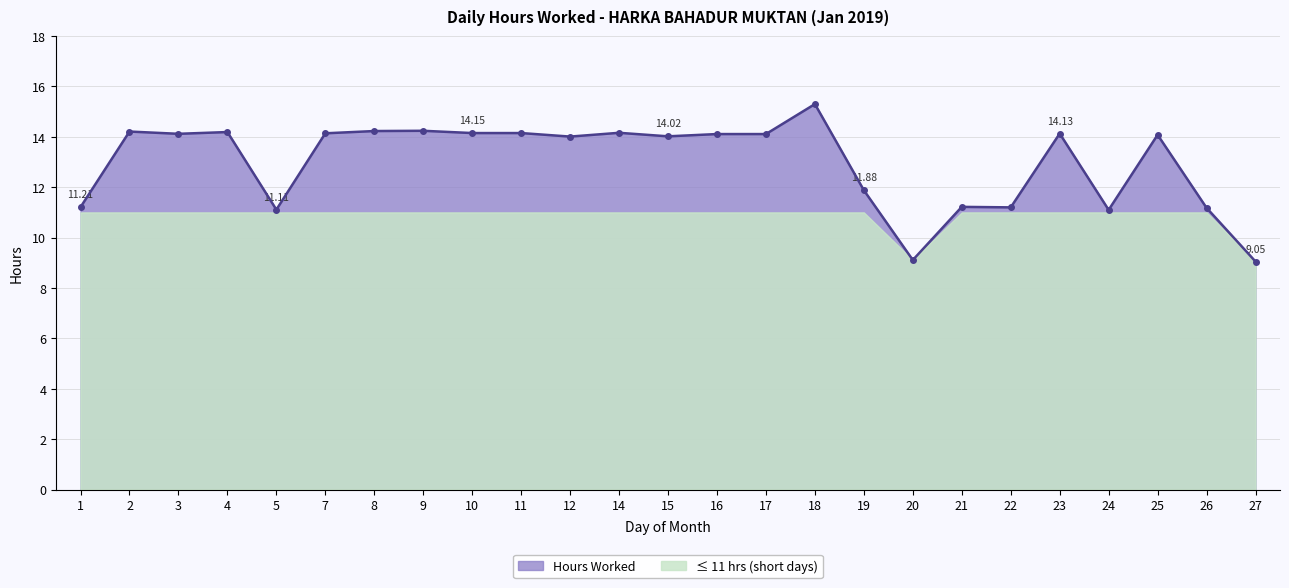

How many points are higher than both their immediate neighbors (excluding endpoints)?

8